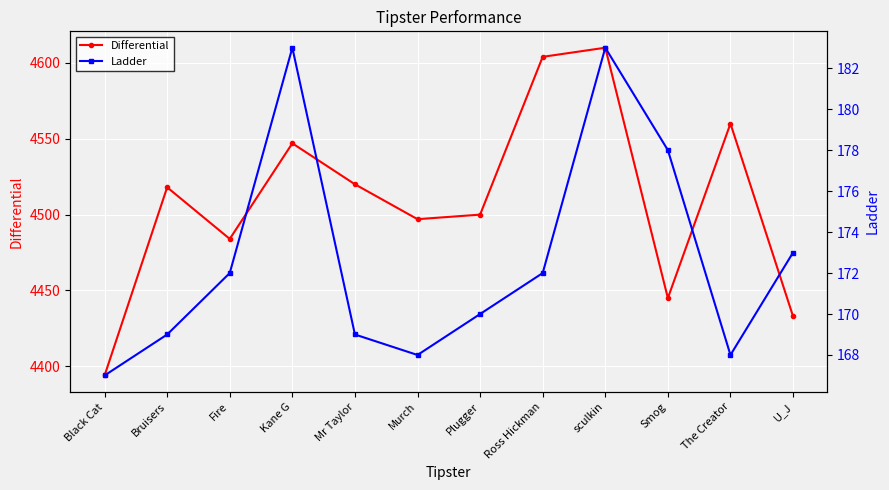

Rank the series at The Creator from highest to lowest value.

Differential, Ladder